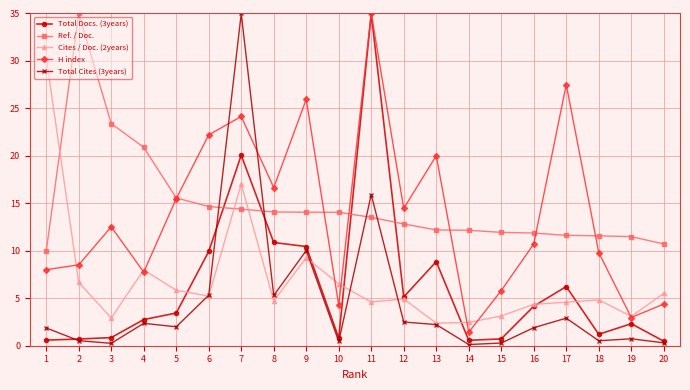

Which series ends up on top after the final intersection of Ref. / Doc. and Total Cites (3years)?

Ref. / Doc.